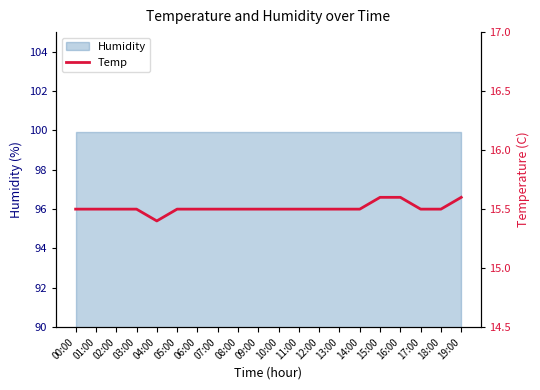

What is the average value?

15.5